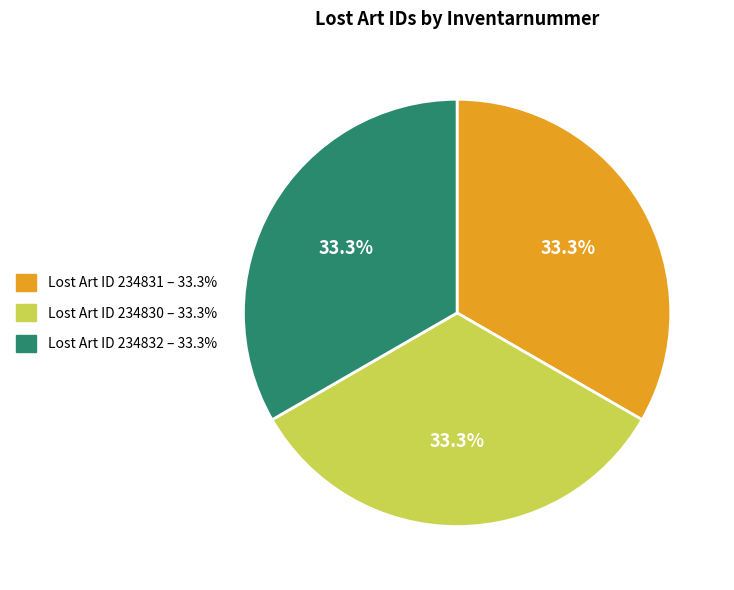

Is there a majority slice in this chart?

No